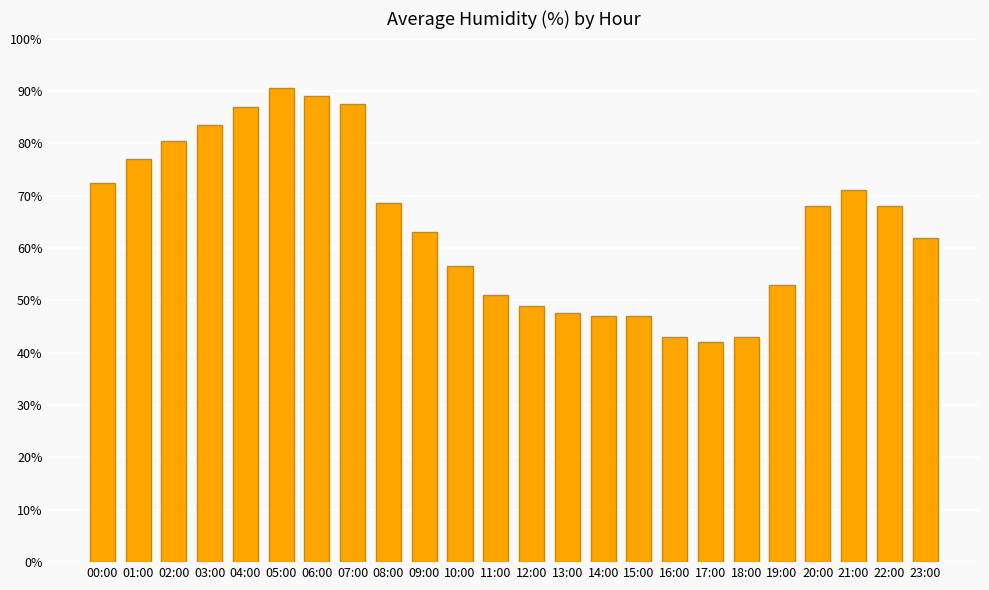

How many data points does each series have?

24